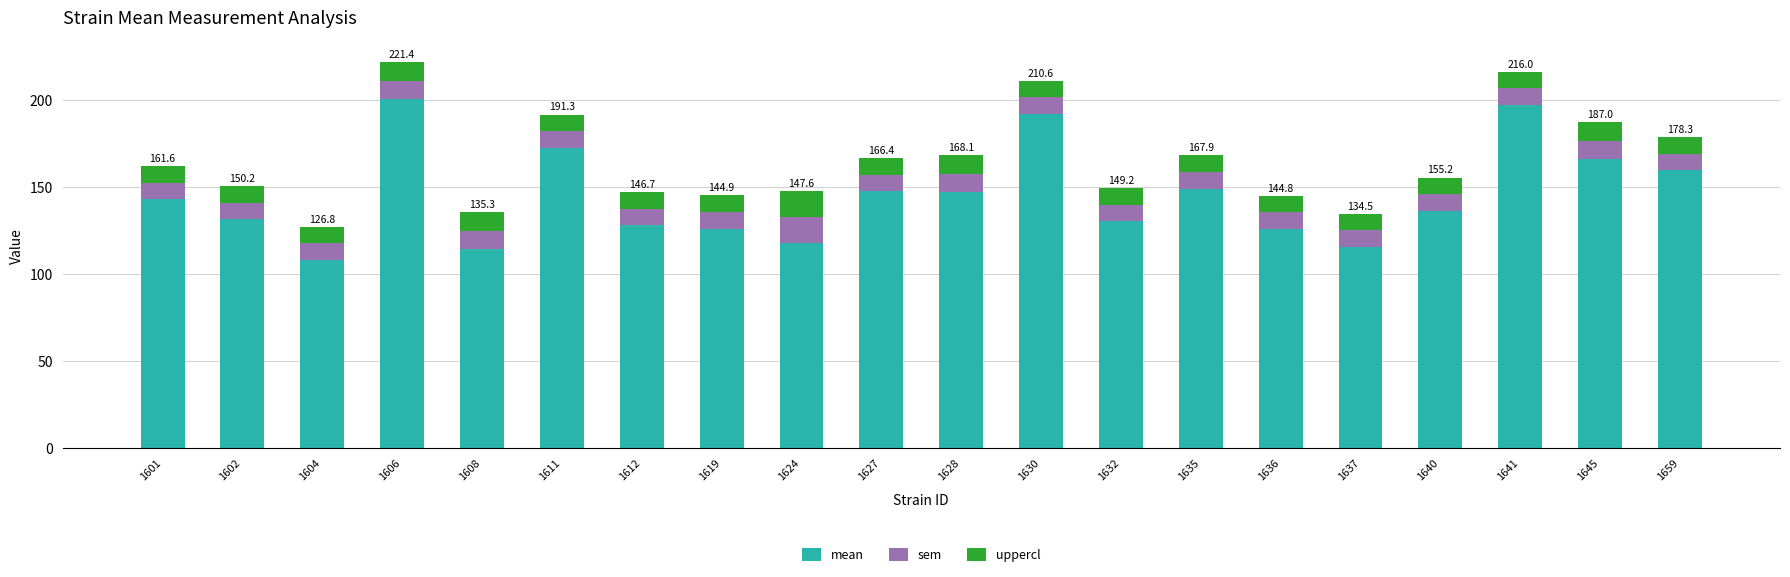

The value of mean at 1641 is 197.0. True or false?

True